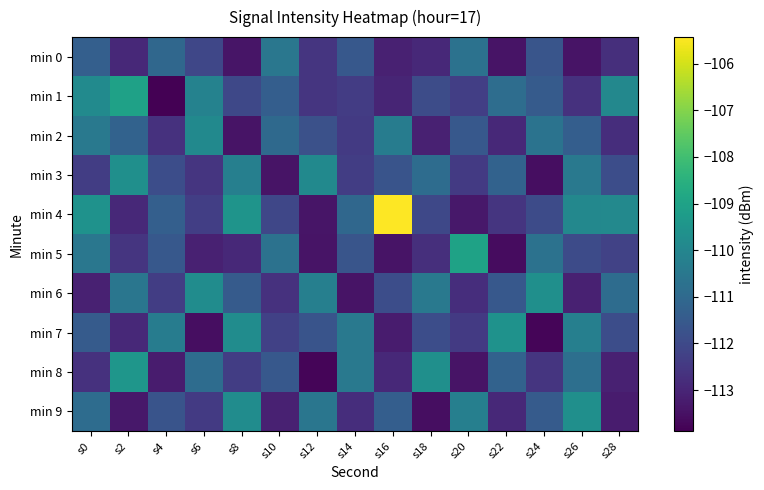

Reading left to right, transcribe all the data shown in this chart.

min 0: s0=-111.3	s2=-112.9	s4=-111.1	s6=-112.1	s8=-113.4	s10=-110.5	s12=-112.6	s14=-111.5	s16=-113.1	s18=-112.9	s20=-110.7	s22=-113.5	s24=-111.7	s26=-113.4	s28=-112.8
min 1: s0=-109.8	s2=-109.0	s4=-113.9	s6=-110.1	s8=-112.0	s10=-111.4	s12=-112.6	s14=-112.4	s16=-113.0	s18=-111.9	s20=-112.3	s22=-110.9	s24=-111.5	s26=-112.7	s28=-110.0
min 2: s0=-110.5	s2=-111.2	s4=-112.7	s6=-109.9	s8=-113.5	s10=-111.0	s12=-111.8	s14=-112.5	s16=-110.3	s18=-113.1	s20=-111.6	s22=-112.9	s24=-110.7	s26=-111.3	s28=-112.8
min 3: s0=-112.3	s2=-109.7	s4=-111.9	s6=-112.6	s8=-110.2	s10=-113.5	s12=-109.9	s14=-112.3	s16=-111.7	s18=-110.9	s20=-112.5	s22=-111.2	s24=-113.6	s26=-110.5	s28=-111.9
min 4: s0=-109.6	s2=-112.9	s4=-111.3	s6=-112.3	s8=-109.5	s10=-112.1	s12=-113.4	s14=-111.1	s16=-105.4	s18=-112.0	s20=-113.3	s22=-112.6	s24=-112.0	s26=-110.0	s28=-109.9
min 5: s0=-110.5	s2=-112.6	s4=-111.5	s6=-113.1	s8=-112.9	s10=-110.7	s12=-113.5	s14=-111.7	s16=-113.4	s18=-112.8	s20=-109.0	s22=-113.6	s24=-110.7	s26=-112.0	s28=-112.2
min 6: s0=-113.1	s2=-110.6	s4=-112.3	s6=-109.8	s8=-111.5	s10=-112.7	s12=-110.2	s14=-113.5	s16=-111.9	s18=-110.5	s20=-112.8	s22=-111.6	s24=-109.7	s26=-113.1	s28=-110.9
min 7: s0=-111.5	s2=-112.9	s4=-110.3	s6=-113.6	s8=-109.8	s10=-112.2	s12=-111.7	s14=-110.5	s16=-113.2	s18=-111.9	s20=-112.5	s22=-109.6	s24=-113.8	s26=-110.2	s28=-111.9
min 8: s0=-112.7	s2=-109.5	s4=-113.2	s6=-110.9	s8=-112.3	s10=-111.6	s12=-113.8	s14=-110.5	s16=-112.9	s18=-109.7	s20=-113.5	s22=-111.2	s24=-112.6	s26=-110.8	s28=-113.1
min 9: s0=-110.9	s2=-113.3	s4=-111.7	s6=-112.5	s8=-109.8	s10=-113.1	s12=-110.6	s14=-112.8	s16=-111.3	s18=-113.6	s20=-110.2	s22=-112.9	s24=-111.5	s26=-109.7	s28=-113.2